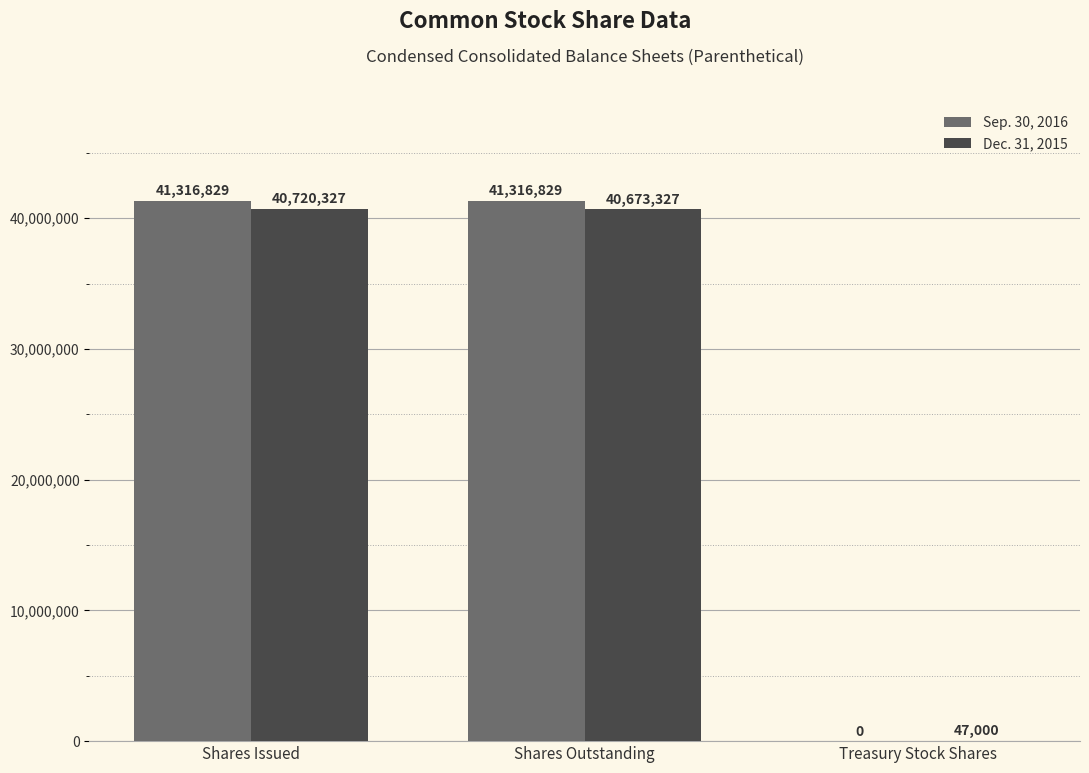

At which category is the sum across all series the highest?

Shares Issued